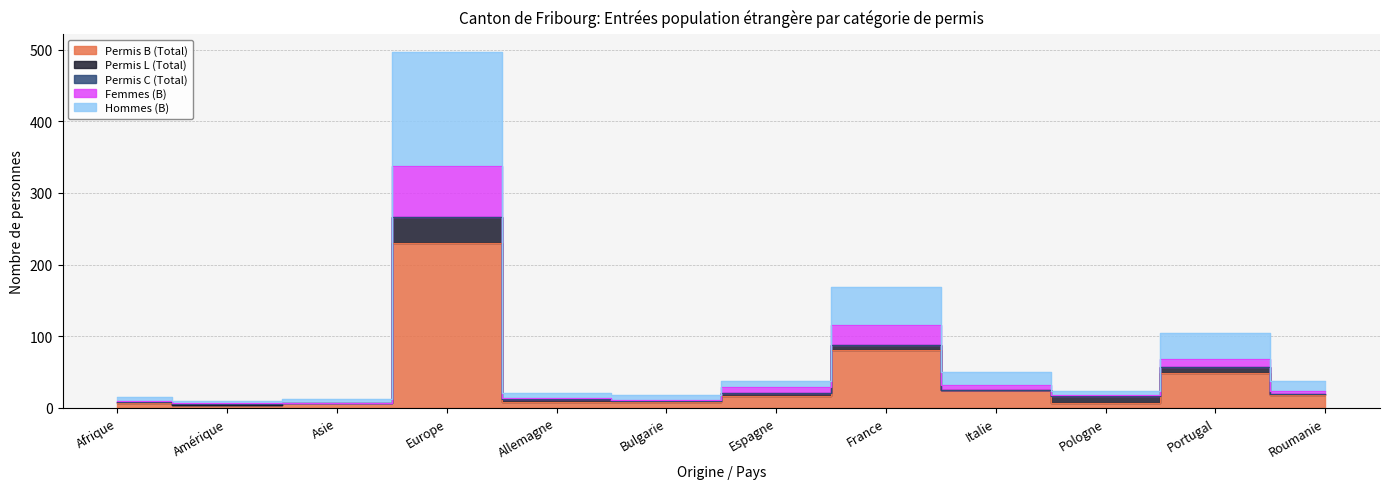

Where is Permis B (Total) nearest to the value 117?

France